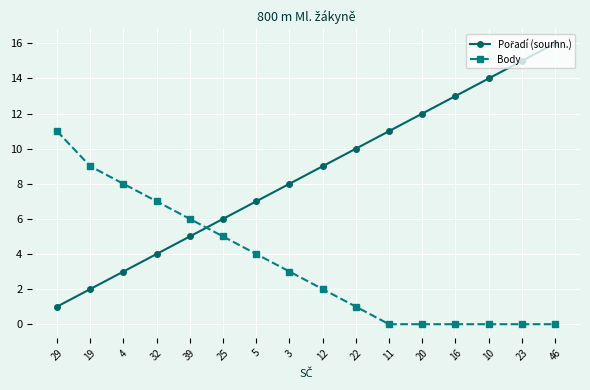

At which category is the sum across all series the highest?

46